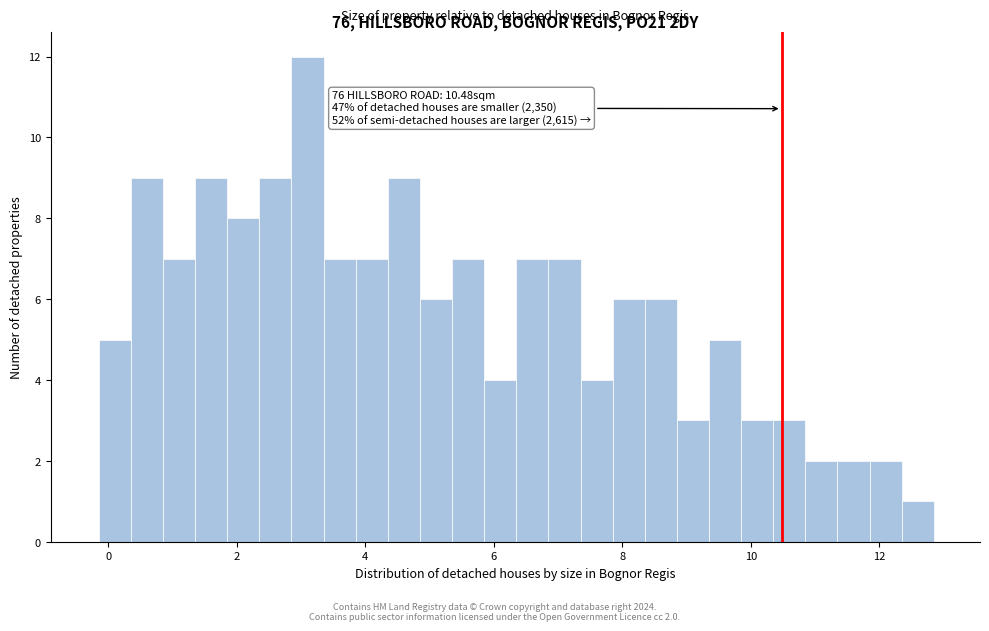

Read against the x-axis, roughly where is the centre of the tallest bar?

3.2